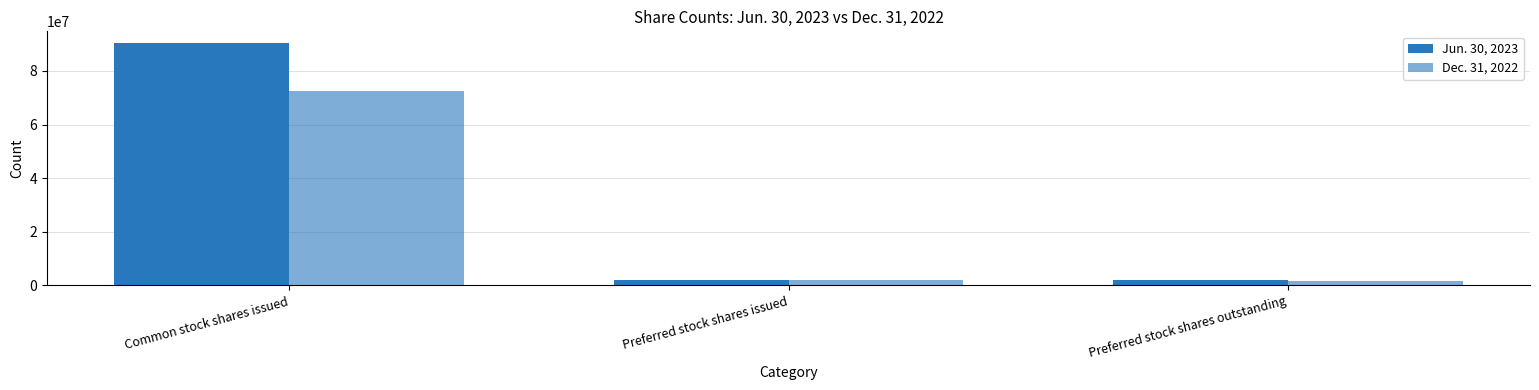

How many distinct data groups are displayed?

2